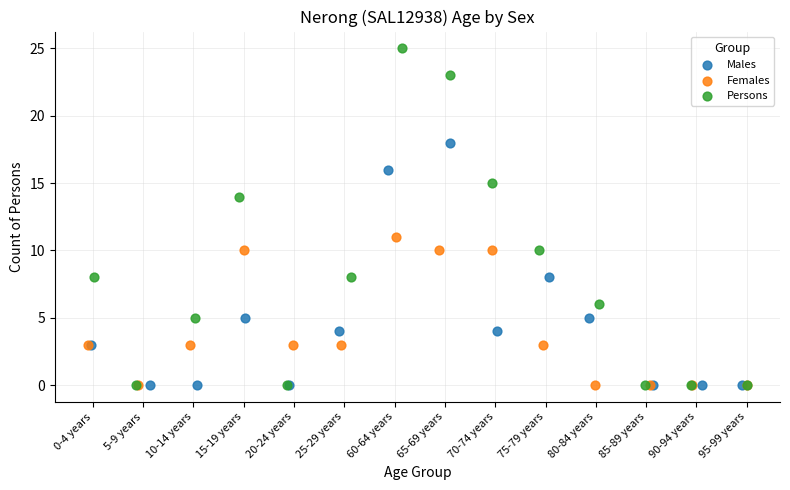

Which series has the largest Y range (max minus min)?

Persons